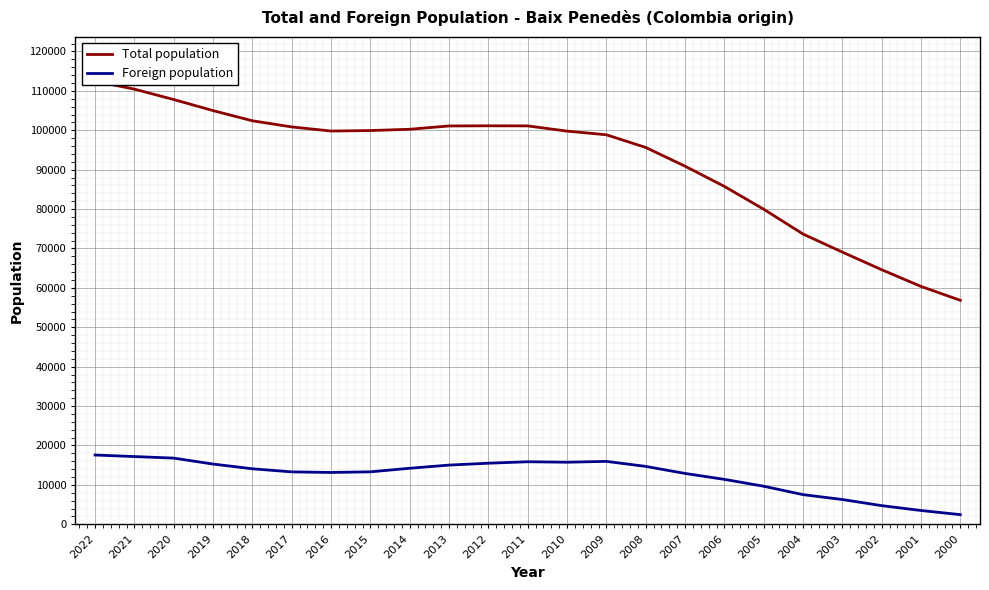

What is the smallest value displayed?

2447